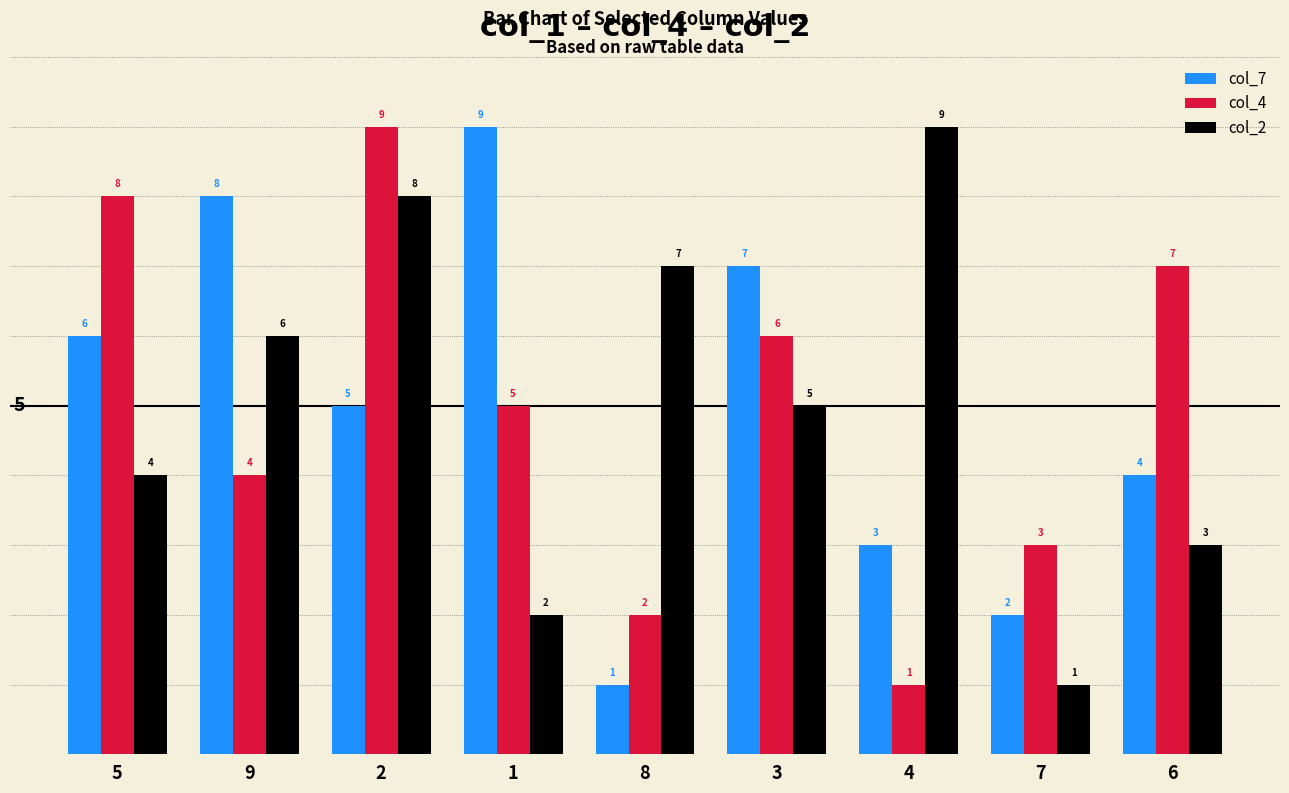

What is the spread (max minus min) of values at 4?

8